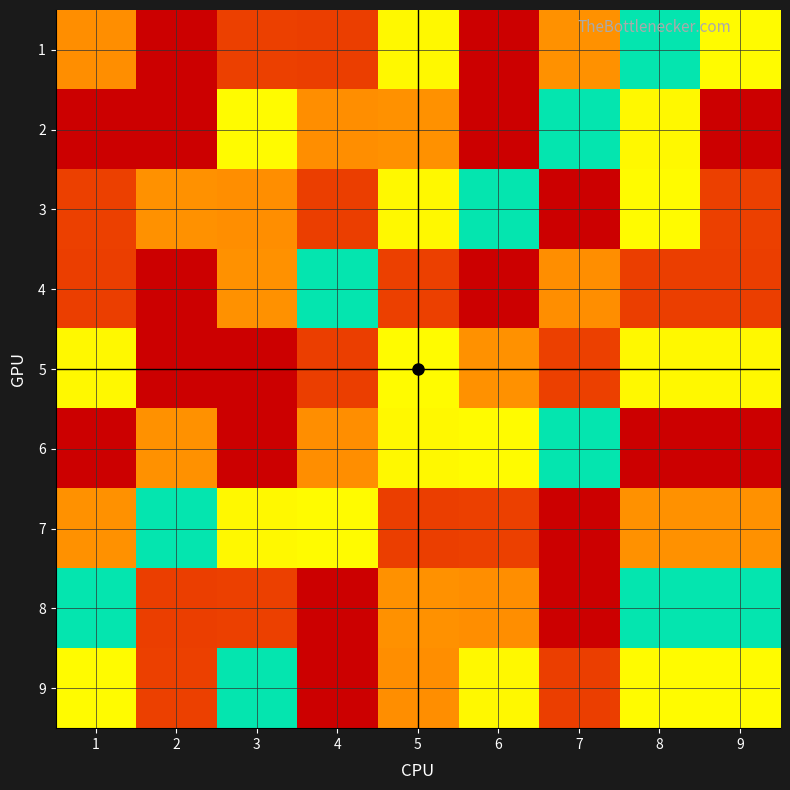

Reading right to left, extract all data points from this chart.

1: 9=4	8=5	7=3	6=1	5=6	4=8	3=2	2=9	1=7
2: 9=9	8=6	7=5	6=1	5=3	4=7	3=4	2=9	1=9
3: 9=2	8=4	7=1	6=5	5=6	4=8	3=7	2=3	1=2
4: 9=8	8=8	7=7	6=9	5=2	4=5	3=3	2=1	1=8
5: 9=6	8=6	7=2	6=3	5=4	4=8	3=1	2=9	1=6
6: 9=1	8=1	7=5	6=4	5=6	4=7	3=9	2=3	1=1
7: 9=3	8=3	7=9	6=2	5=8	4=4	3=6	2=5	1=3
8: 9=5	8=5	7=1	6=7	5=3	4=9	3=2	2=8	1=5
9: 9=4	8=4	7=8	6=6	5=7	4=1	3=5	2=2	1=4